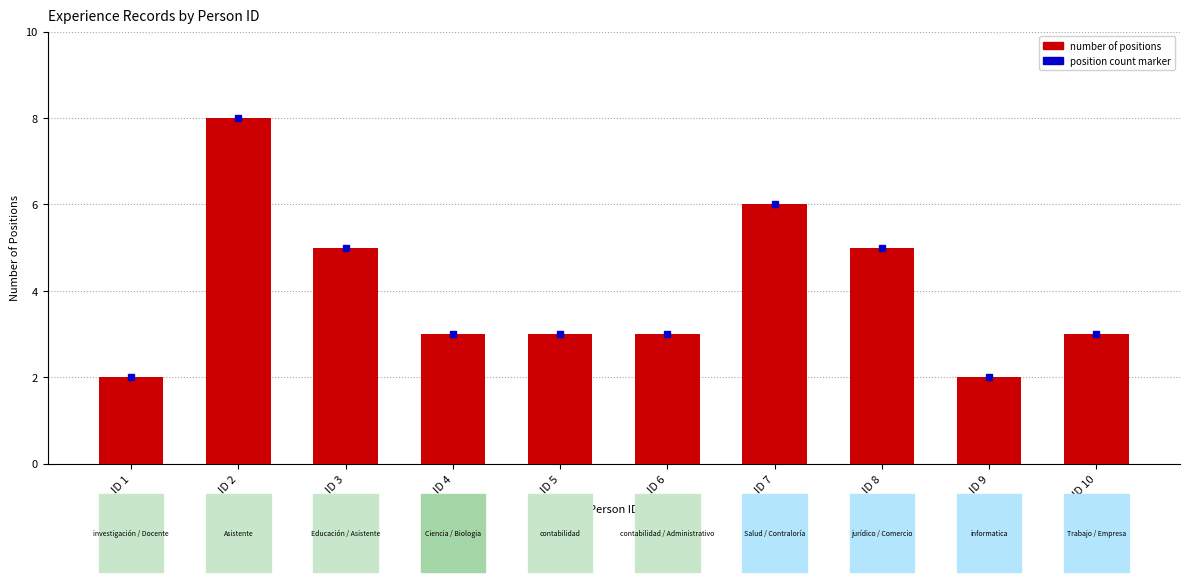

Which has a higher value, ID 9 or ID 4?

ID 4